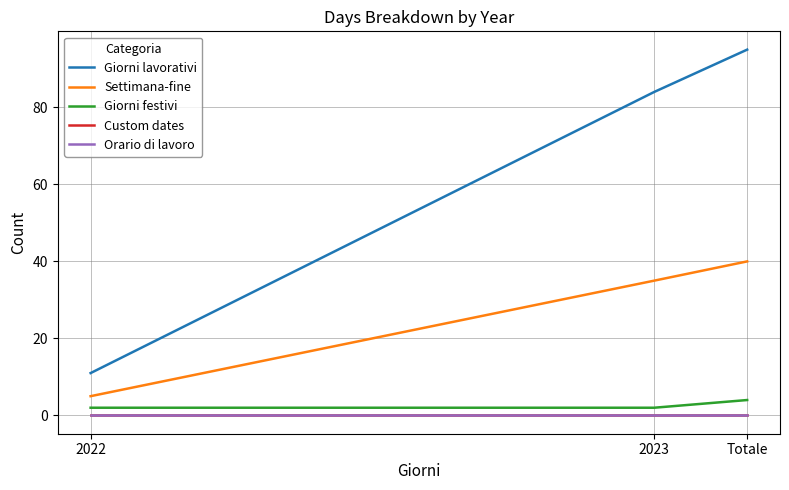

Which series has the largest total across all categories?

Giorni lavorativi